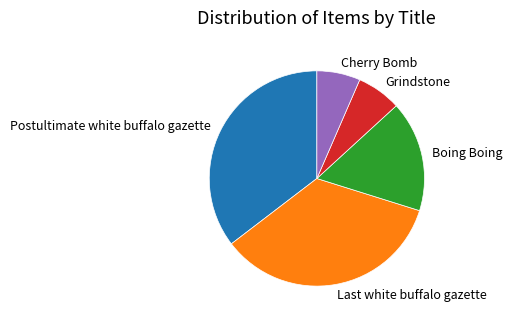

Does any single category account for the majority?

No